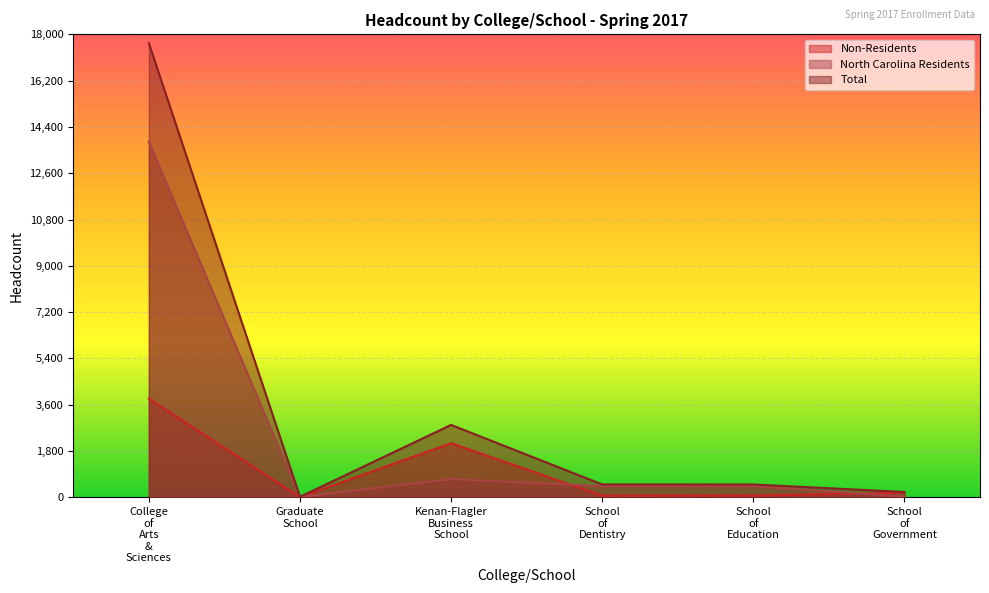

What is the difference between the highest and lowest values at Graduate School?

13